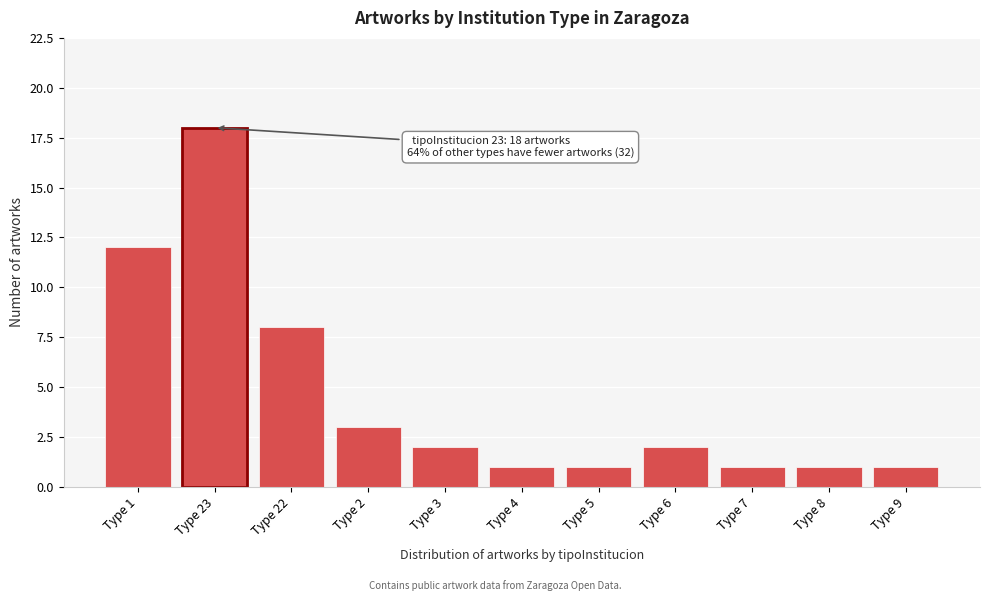

Reading left to right, list all the values displayed in this chart.

Type 1=12	Type 23=18	Type 22=8	Type 2=3	Type 3=2	Type 4=1	Type 5=1	Type 6=2	Type 7=1	Type 8=1	Type 9=1